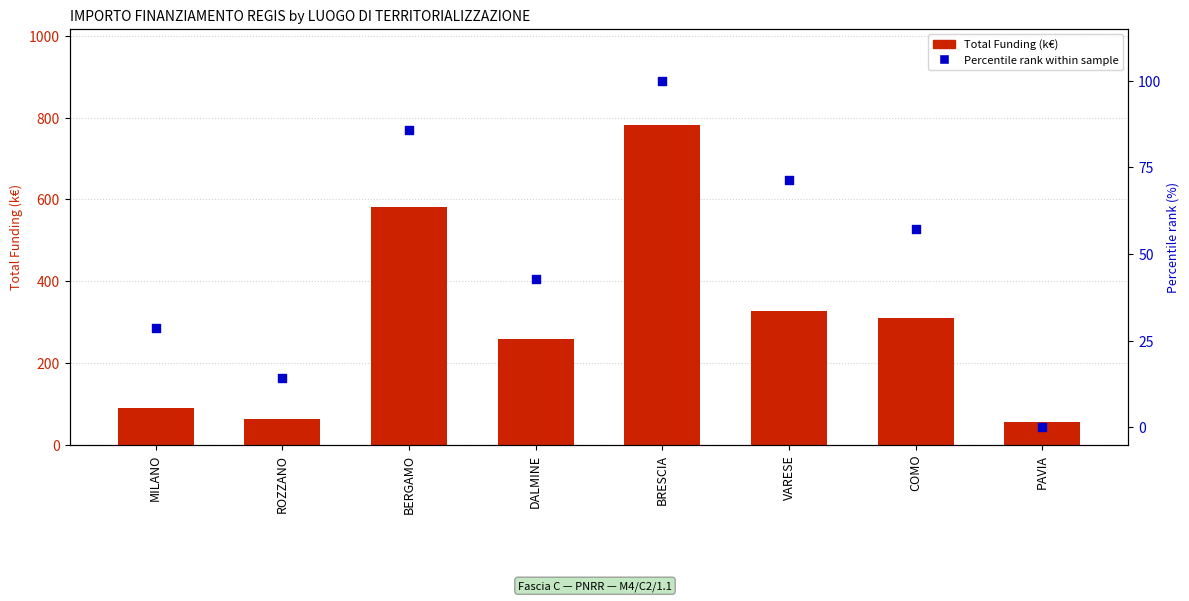

What is the total value across all series at VARESE?

397.5